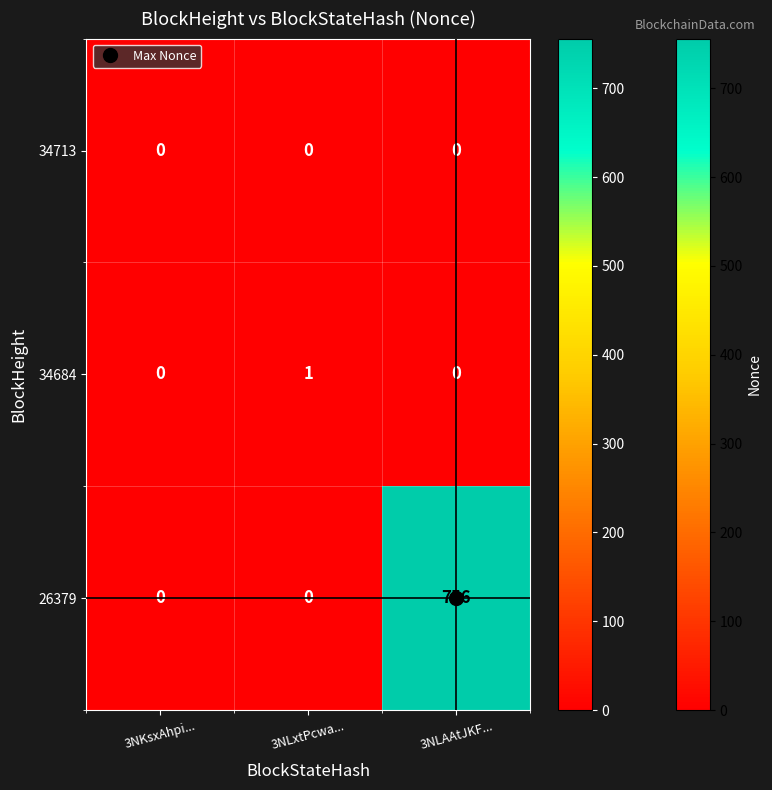

Which label corresponds to the largest value in the chart?

3NLAAtJKF...